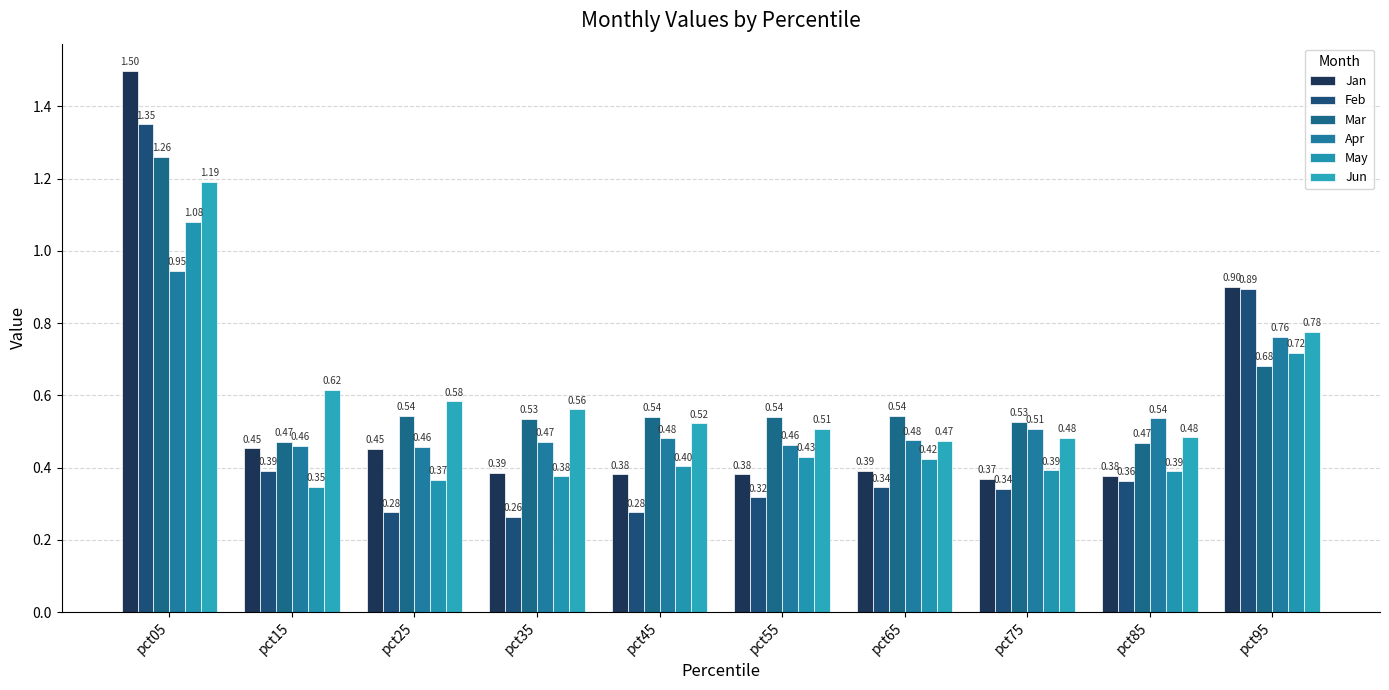

What is the difference between the highest and lowest values at pct95?

0.2